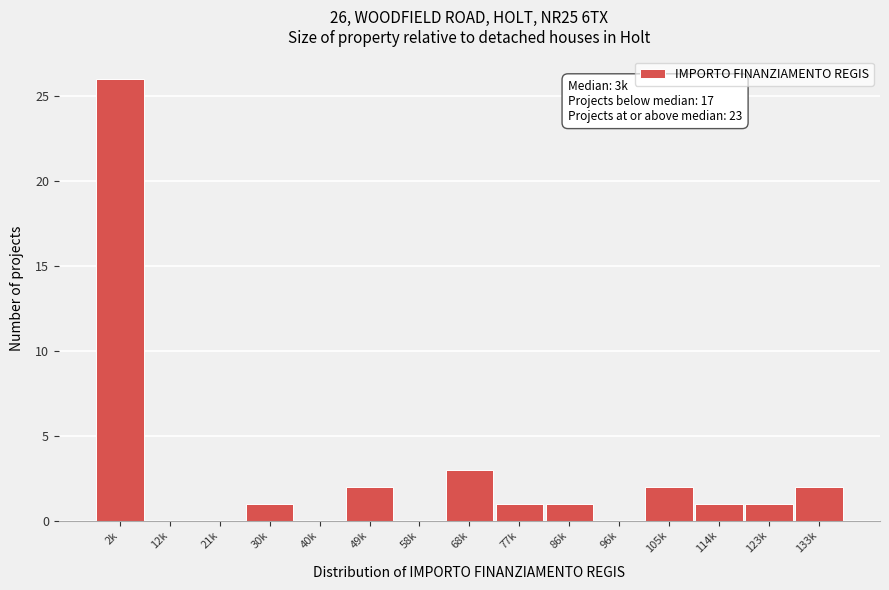

Reading left to right, list all the values displayed in this chart.

2k=26	12k=0	21k=0	30k=1	40k=0	49k=2	58k=0	68k=3	77k=1	86k=1	96k=0	105k=2	114k=1	123k=1	133k=2